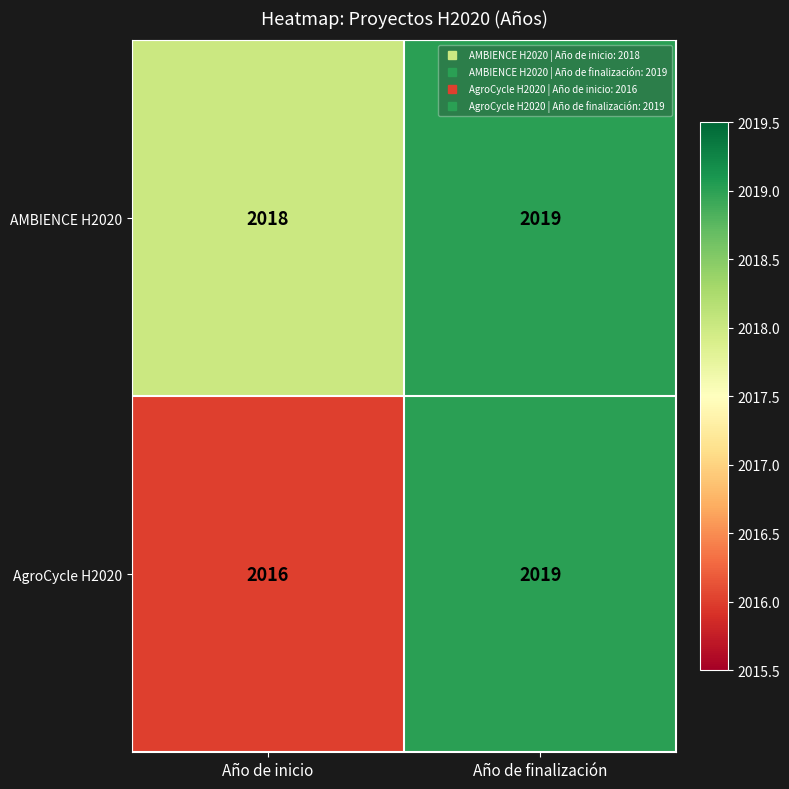

What is the sum of all AgroCycle H2020 values?

4035